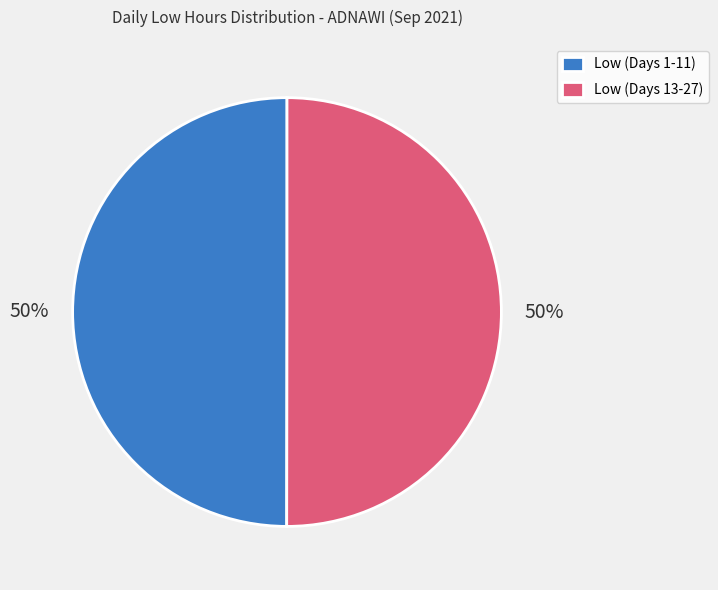

Is the sum of Low (Days 1-11) and Low (Days 13-27) greater than half?

Yes